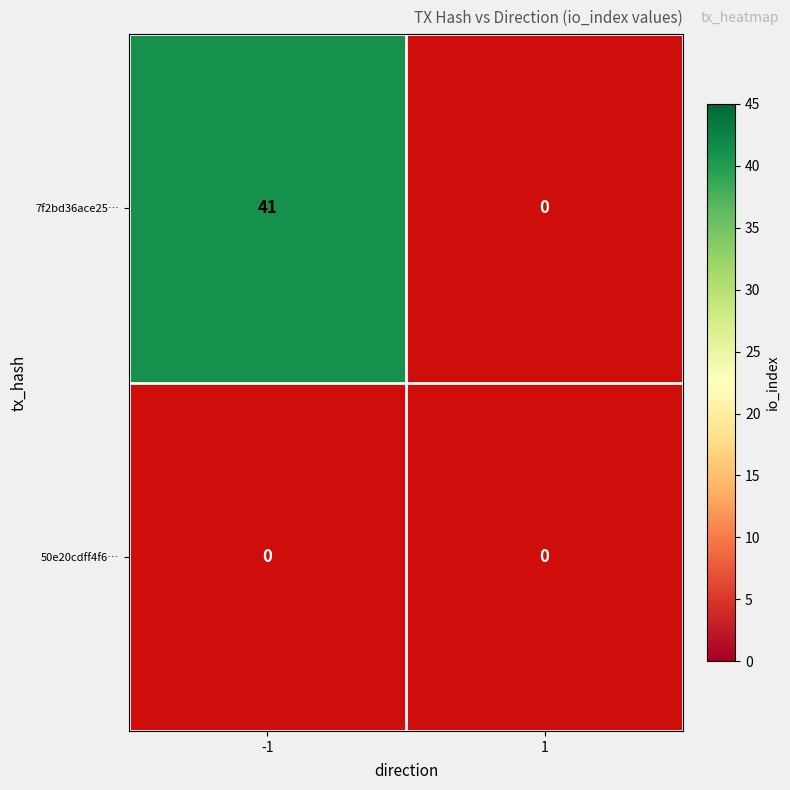

Reading right to left, list all the values displayed in this chart.

7f2bd36ace25962131bbca981ced0aa83cc6647: 0	41
50e20cdff4f6e78398d90cf61a86e90274e97bc: 0	0